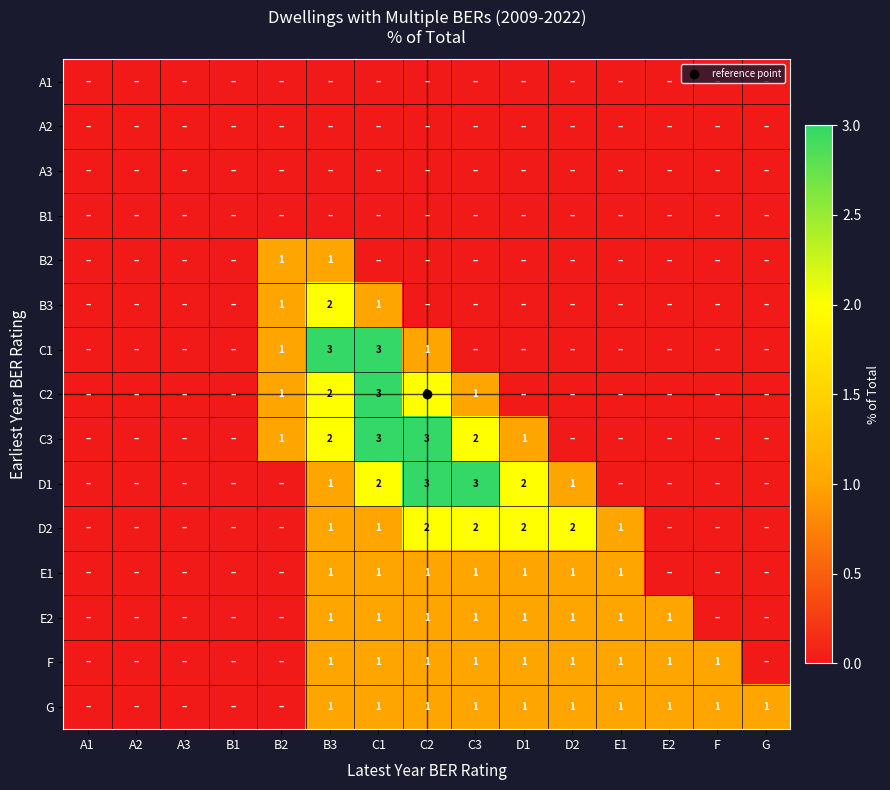

True or false: F has a value of 0 at B1.

True